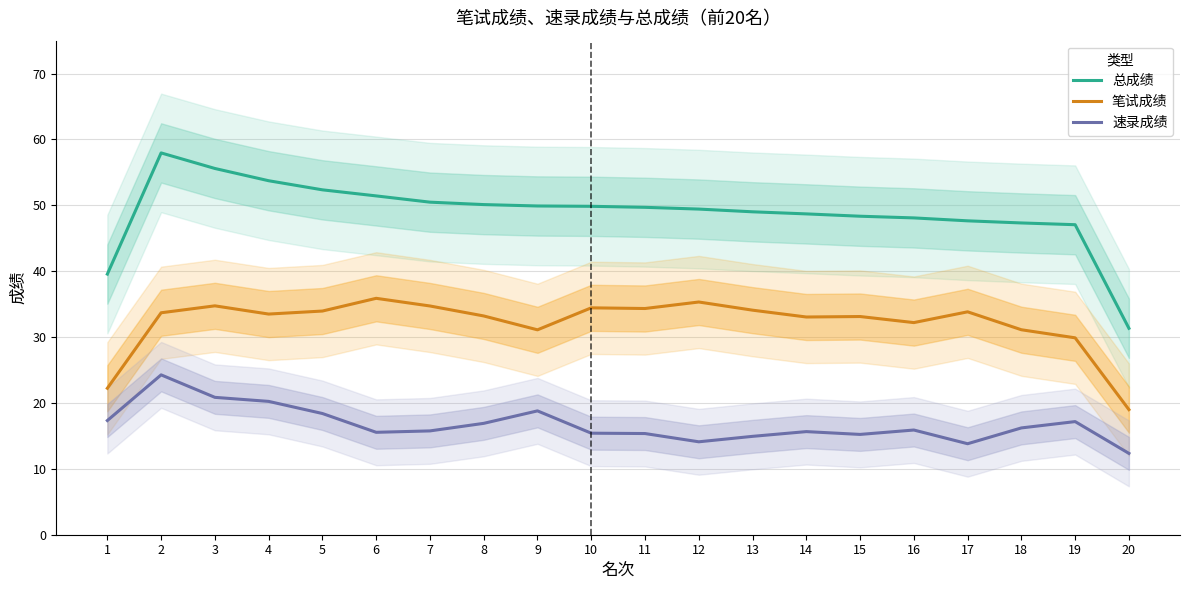

True or false: 总成绩 has a value of 17.8 at 19.

False